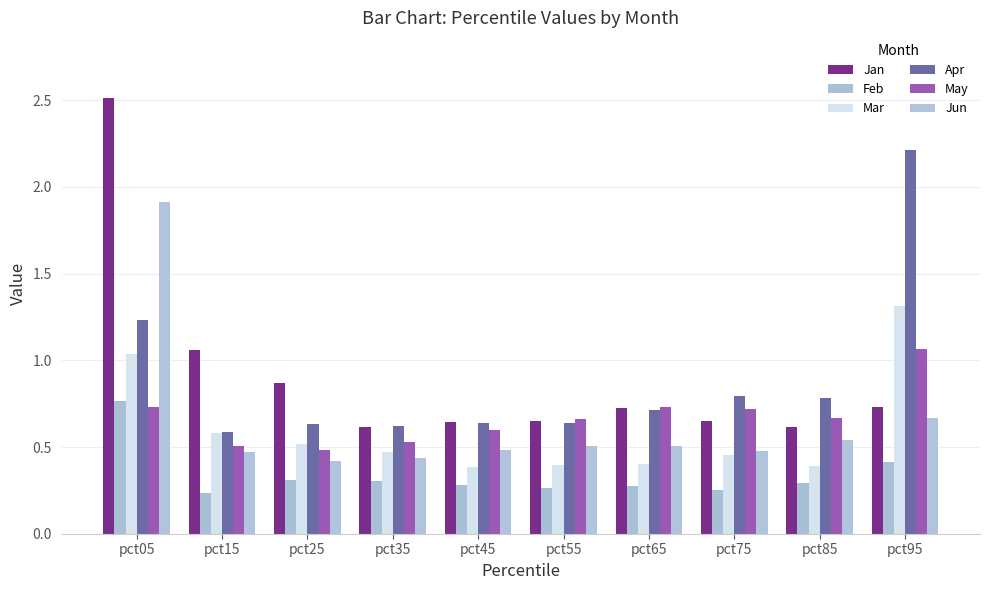

Count the number of data series in this chart.

6